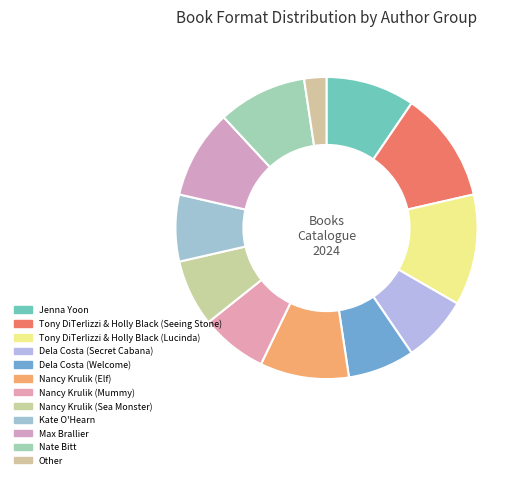

Count the number of slices in the pie.

12